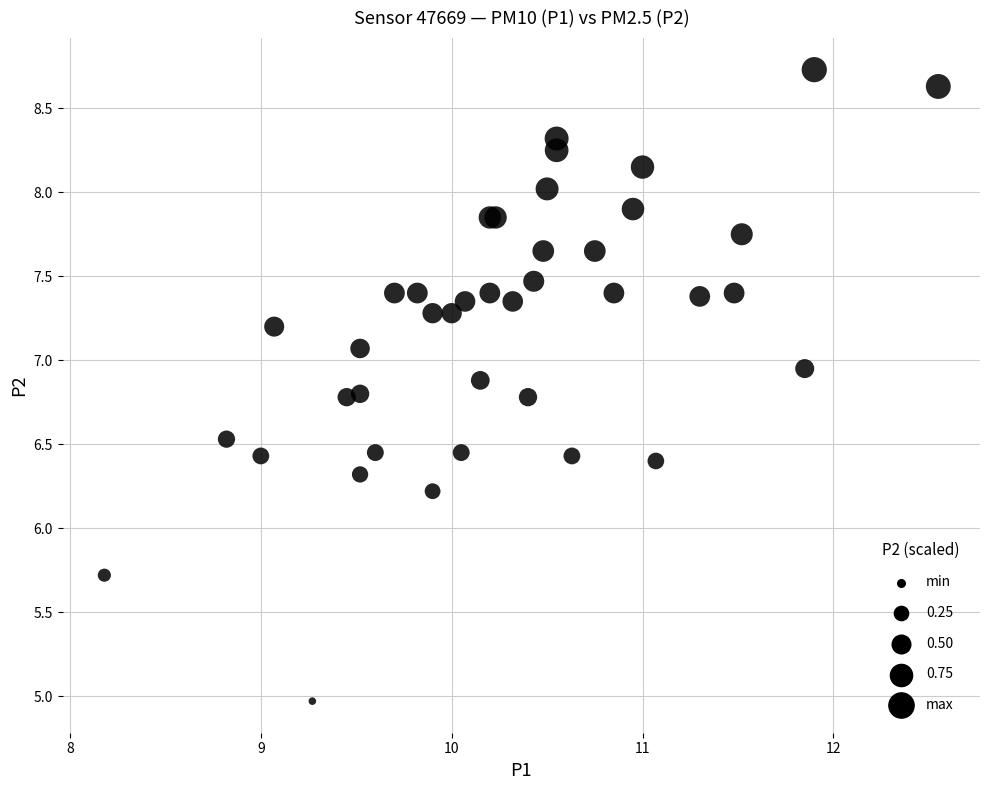

What Y value in the scatter plot is closest to 6?

6.2